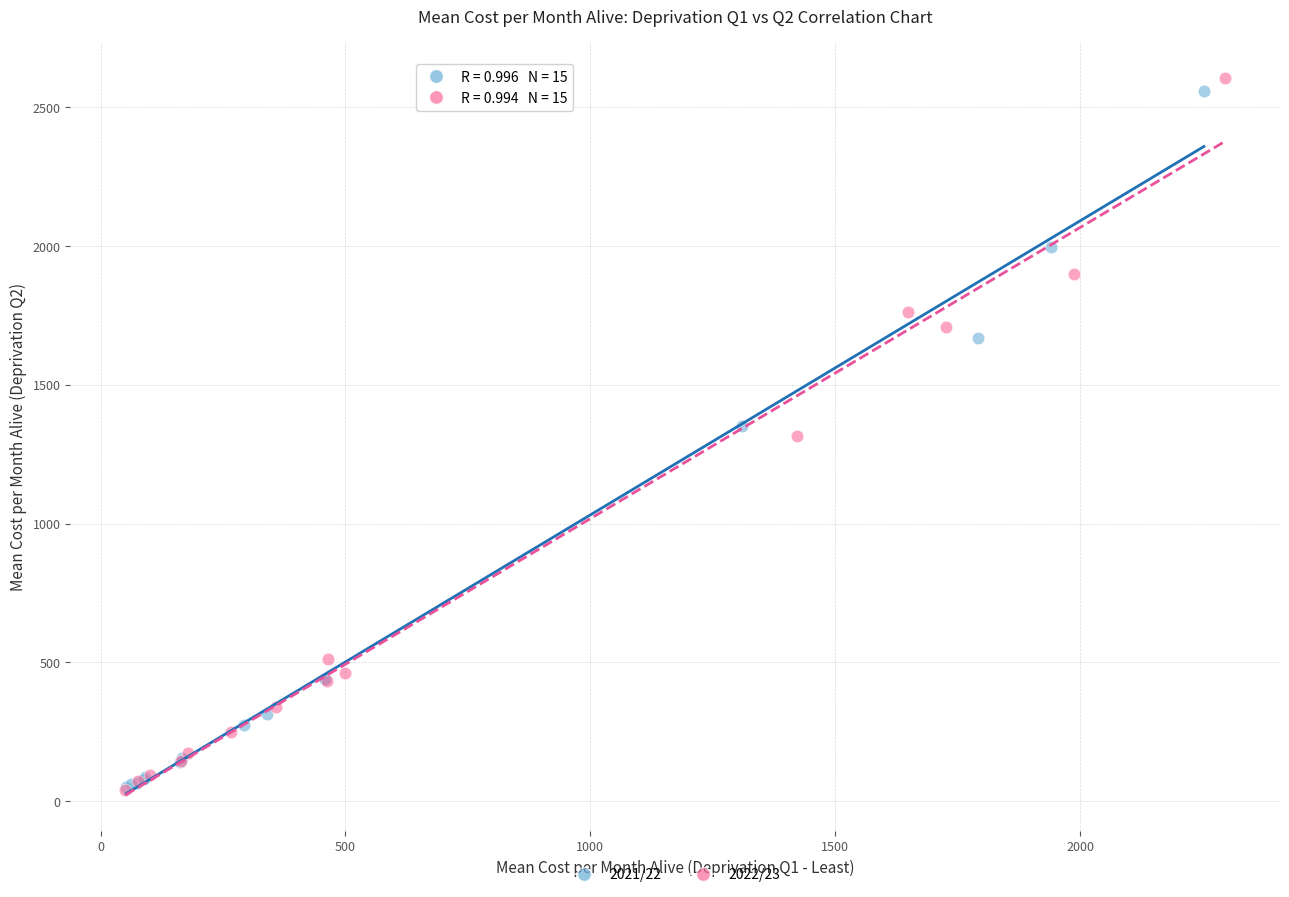

Which series has the largest Y range (max minus min)?

2022/23